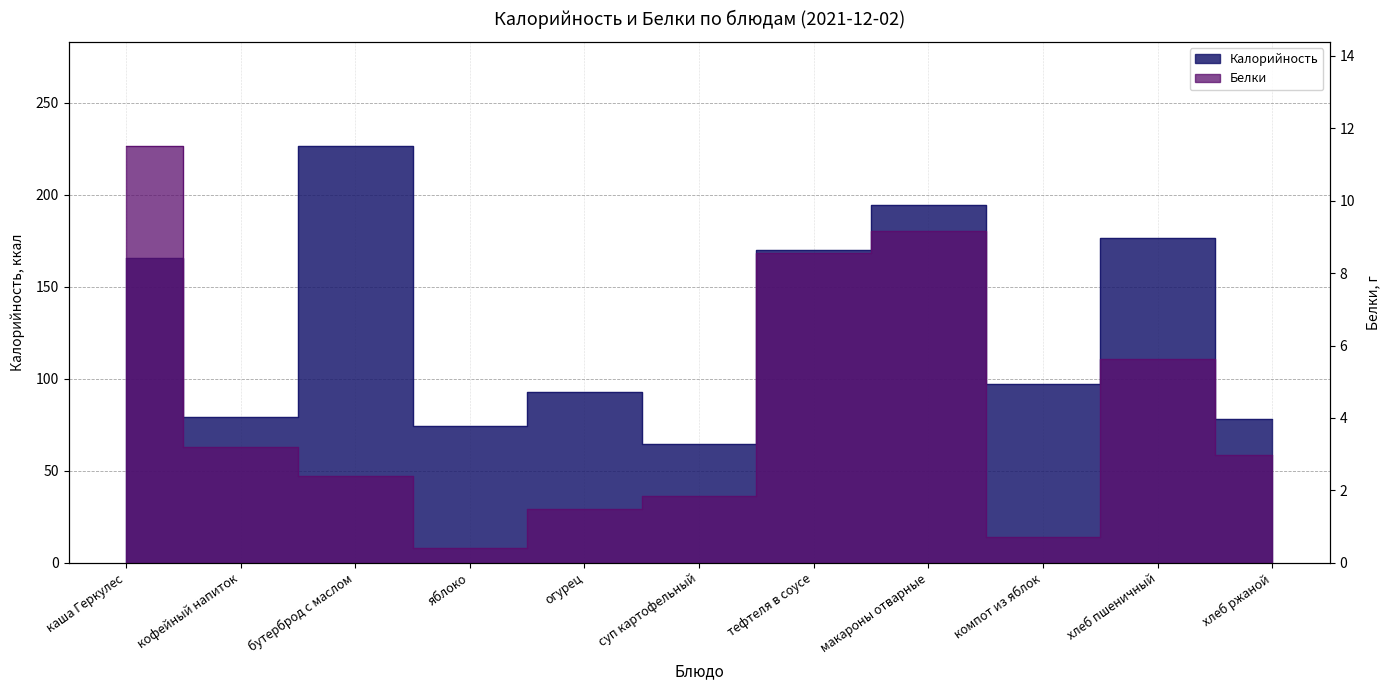

What is the difference between the maximum and minimum values in the Калорийность series?

162.1